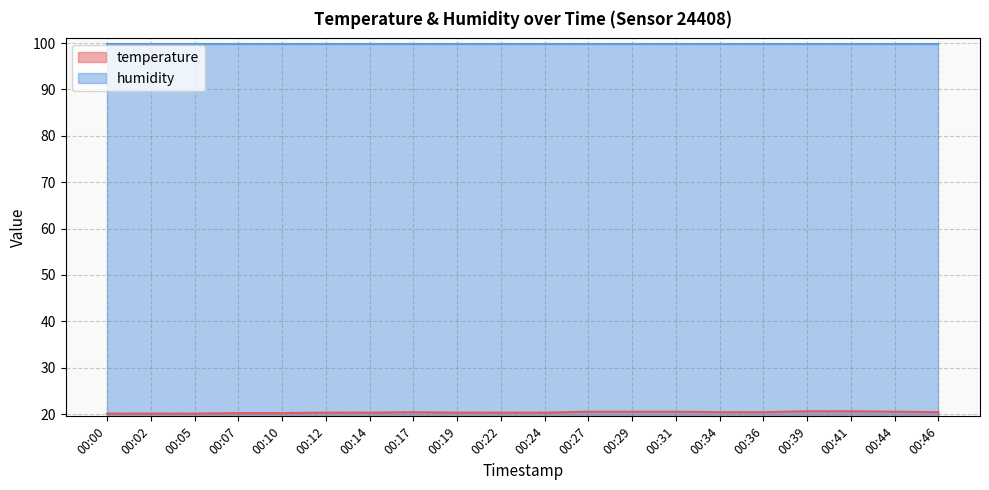

The chart shows a value of 20.3 at 00:24. True or false?

True